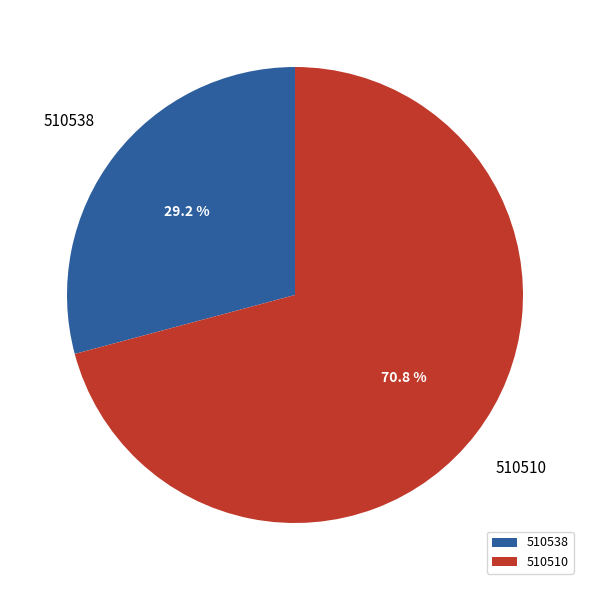

Which category accounts for the majority?

510510